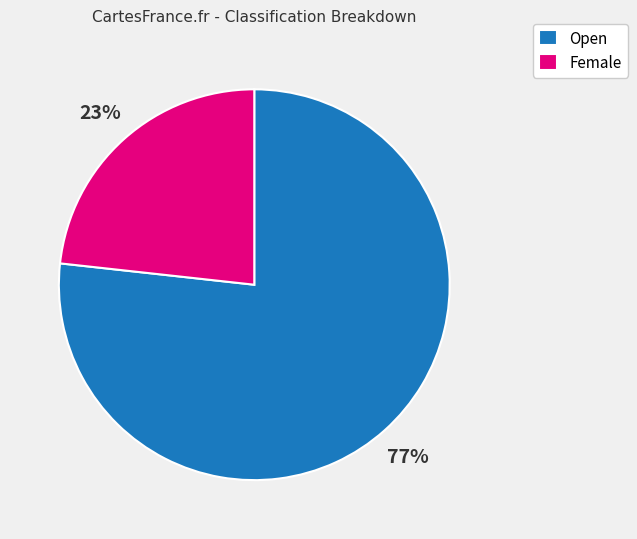

How many segments does this pie chart have?

2